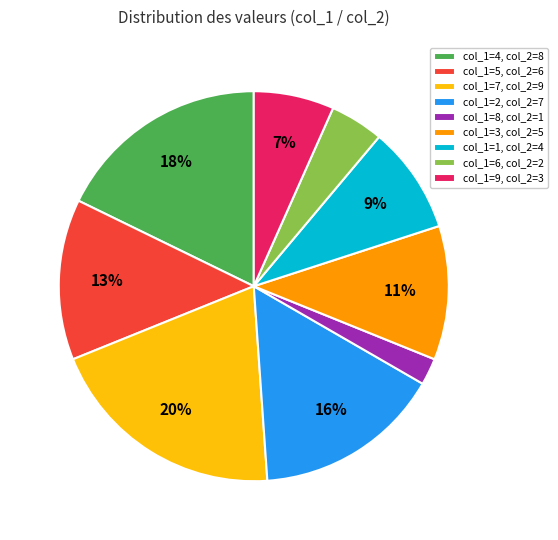

Is there a majority slice in this chart?

No